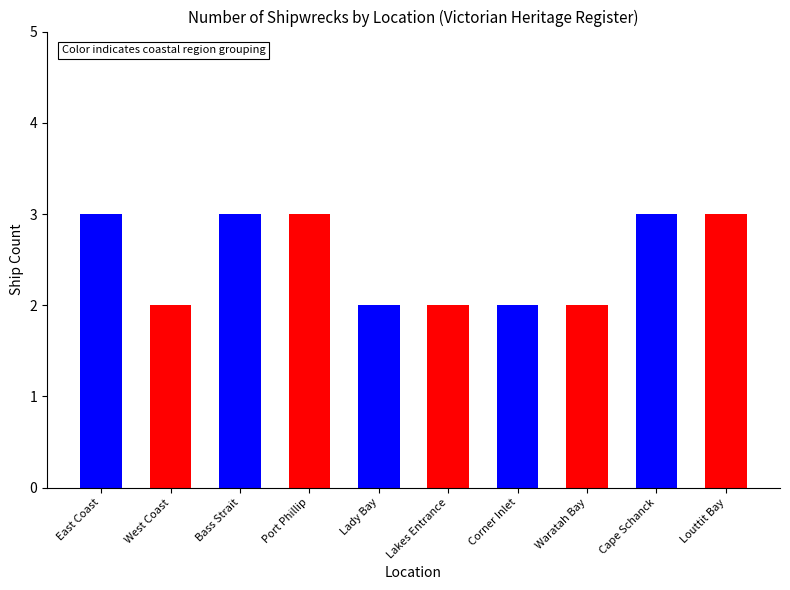

What is the label of the 6th bar from the right?

Lady Bay